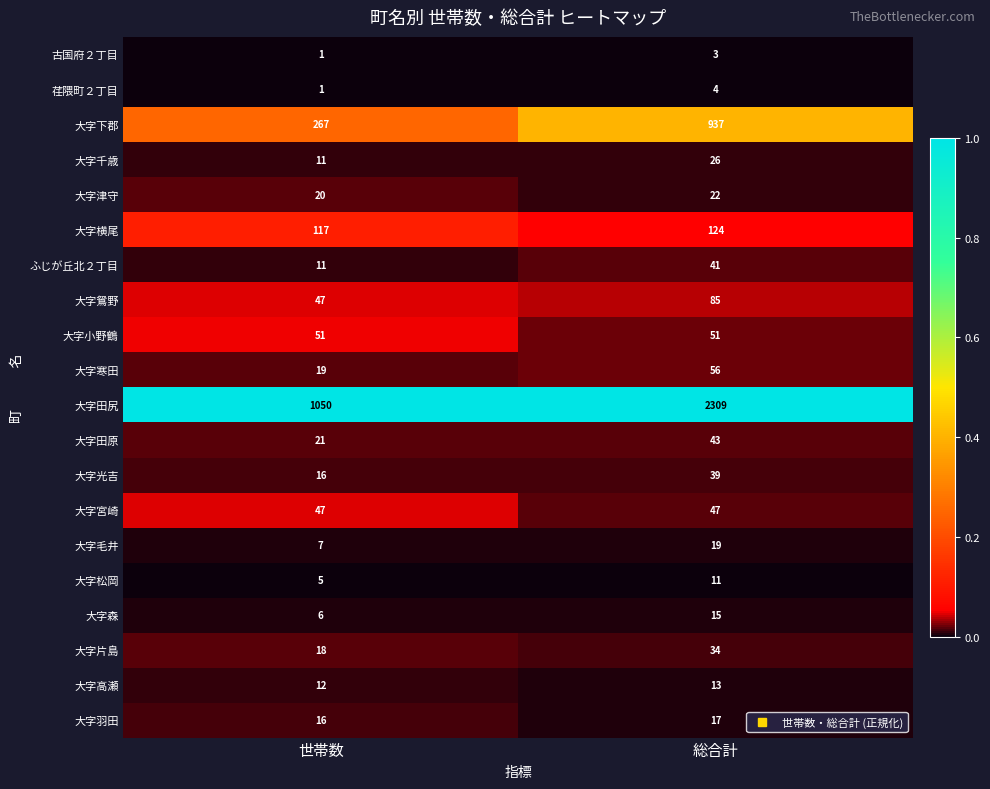

Between 世帯数 and 総合計, which series saw the biggest shift?

大字田尻